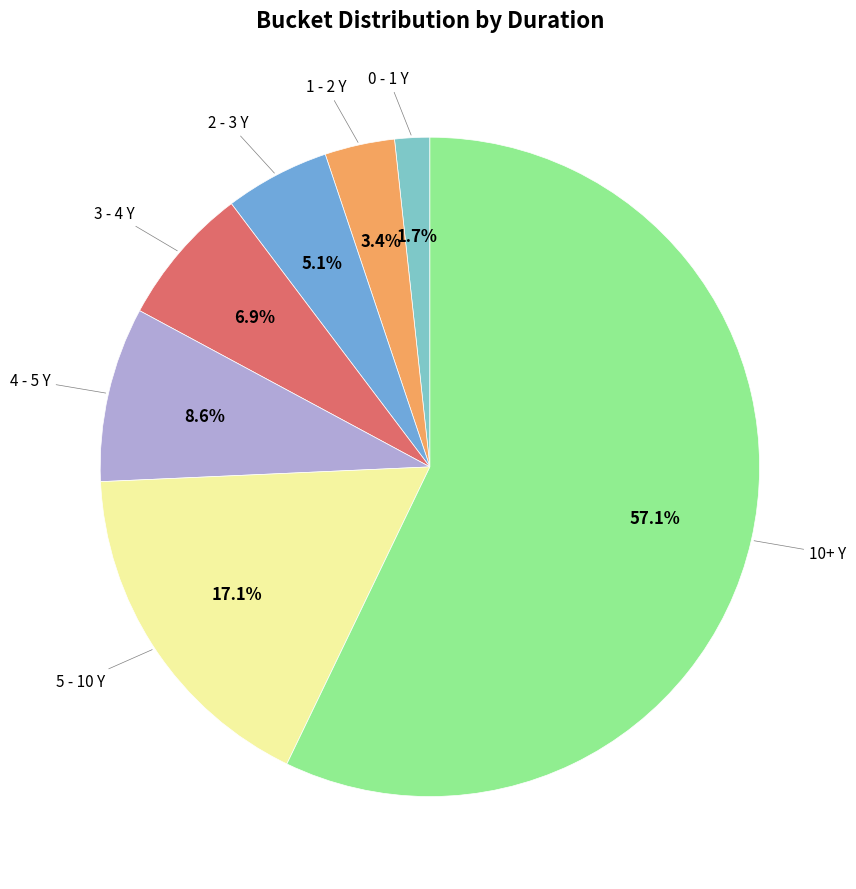

Is there a majority slice in this chart?

Yes